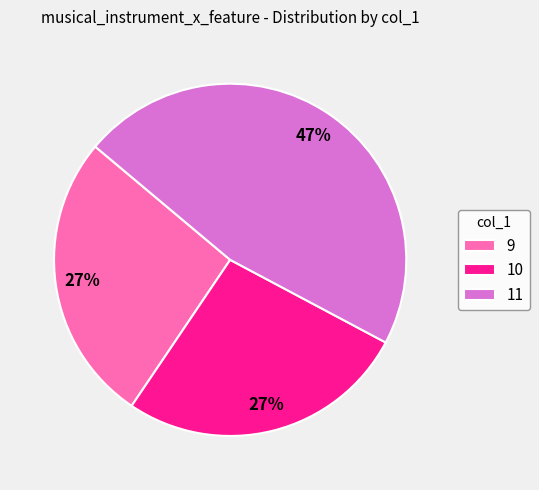

Does 9 represent more than half of the total?

No